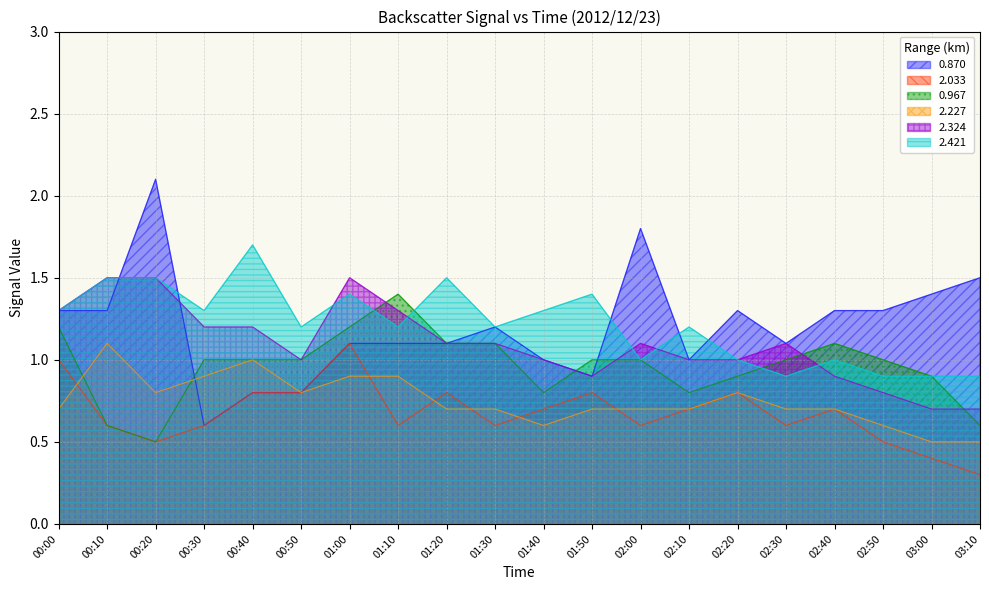

In 2.324, how many points are lower than both neighbors (excluding endpoints)?

2